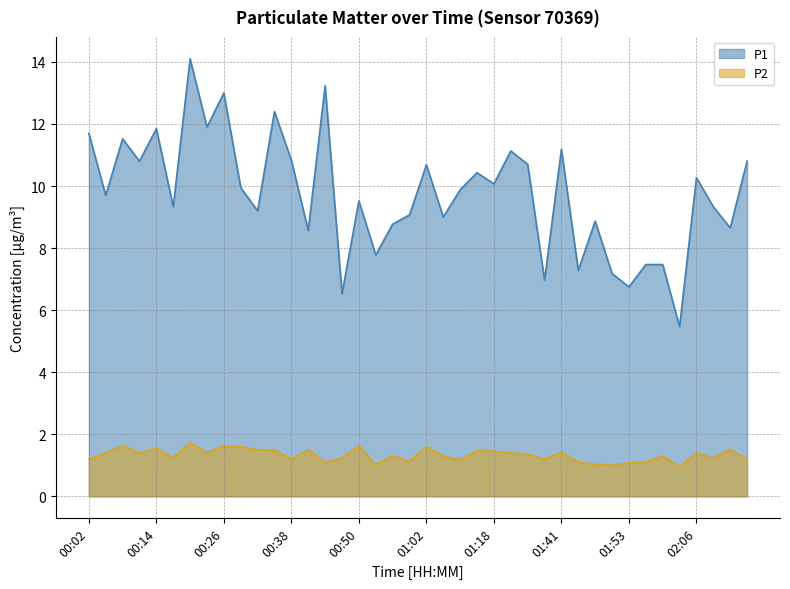

Where is the first local maximum for P2?

00:08